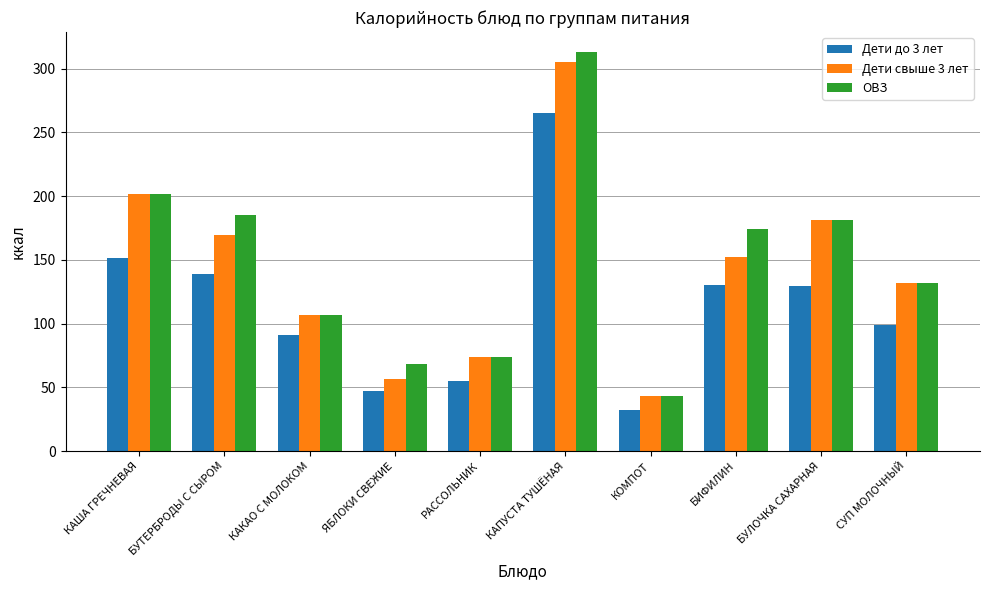

What are all the series names shown in the legend?

Дети до 3 лет, Дети свыше 3 лет, ОВЗ